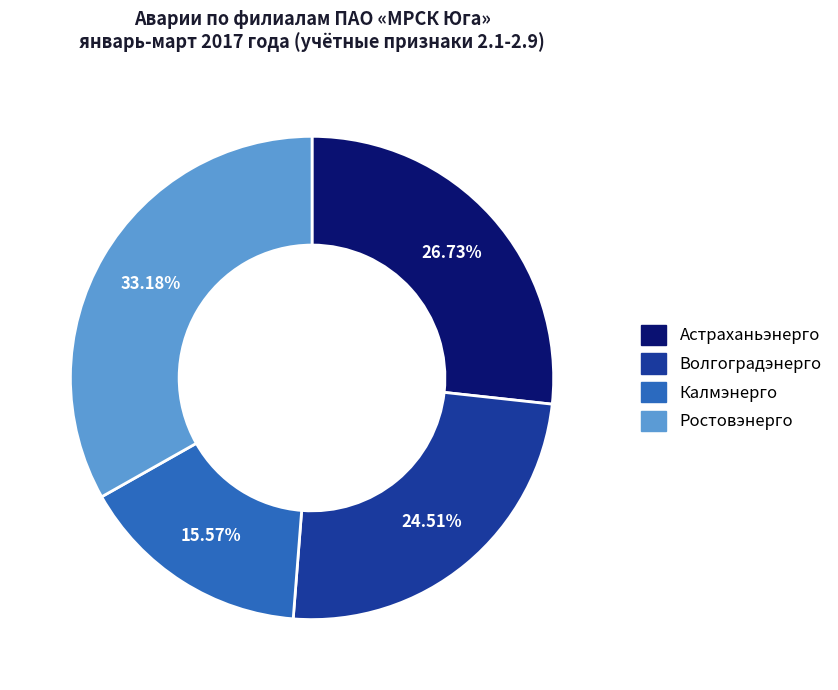

To the nearest percent, what is the combined percentage of Волгоградэнерго and Ростовэнерго?

58%